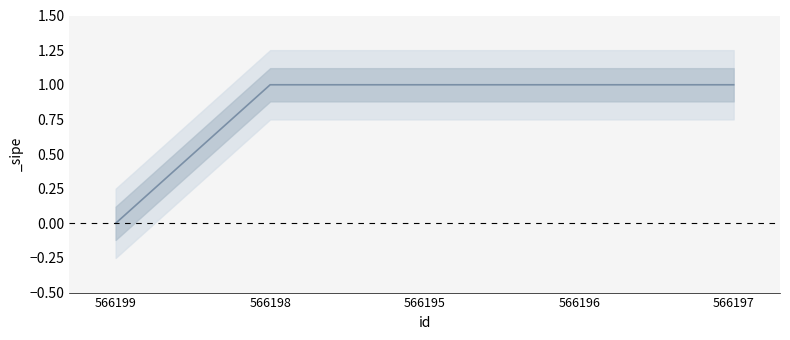

How many positive values are there?

4